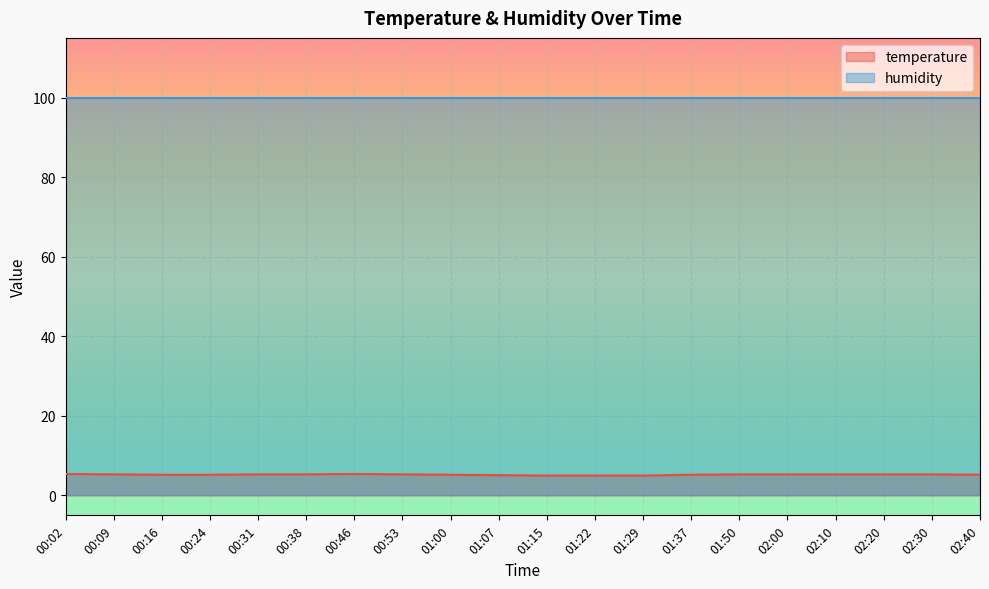

True or false: humidity and temperature intersect in this chart.

False